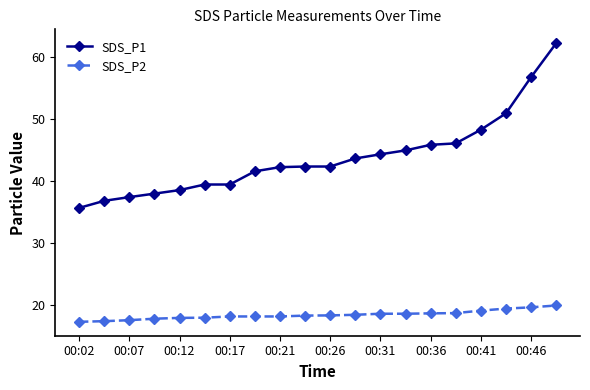

Count the number of data series in this chart.

2